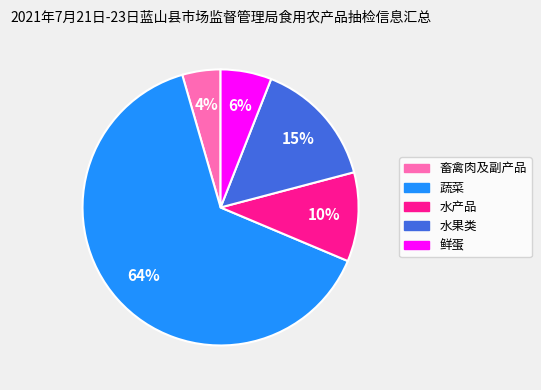

Combined, do 畜禽肉及副产品 and 水产品 account for over 50%?

No